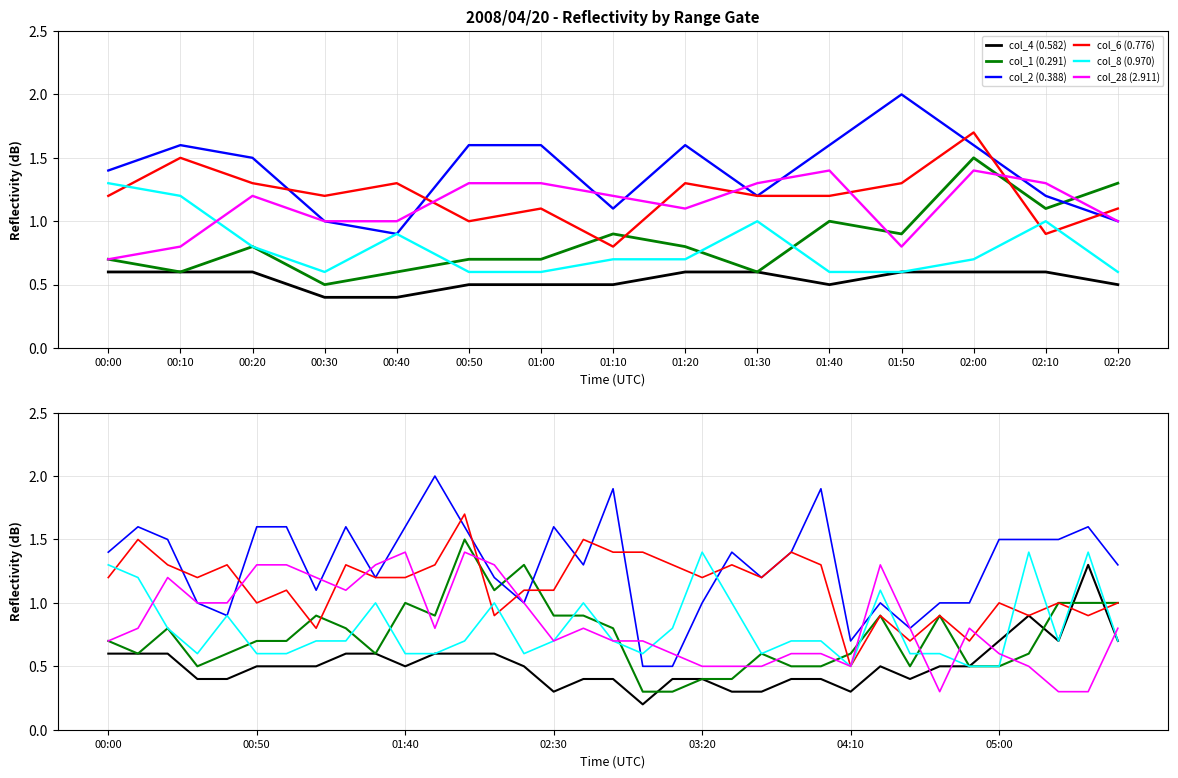

What are all the series names shown in the legend?

col_4 (0.582), col_1 (0.291), col_2 (0.388), col_6 (0.776), col_8 (0.970), col_28 (2.911)